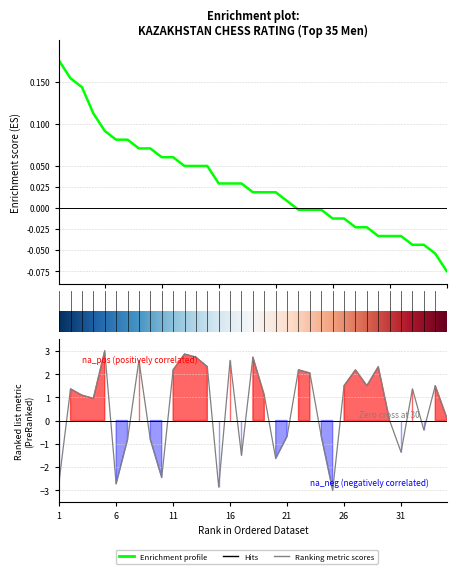

What is the highest value of the N series?

3.0